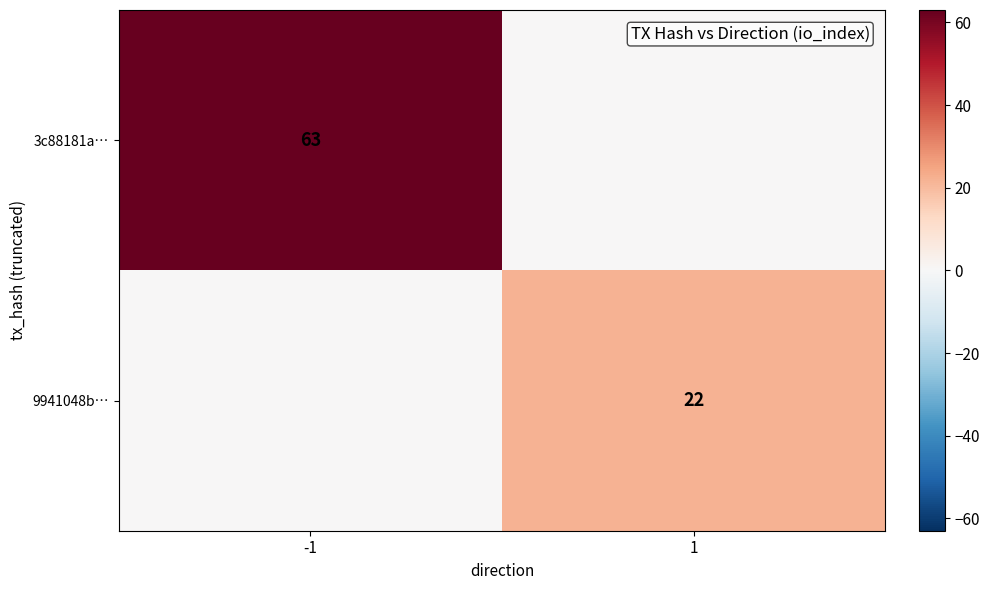

At how many categories does at least one series exceed 17?

2